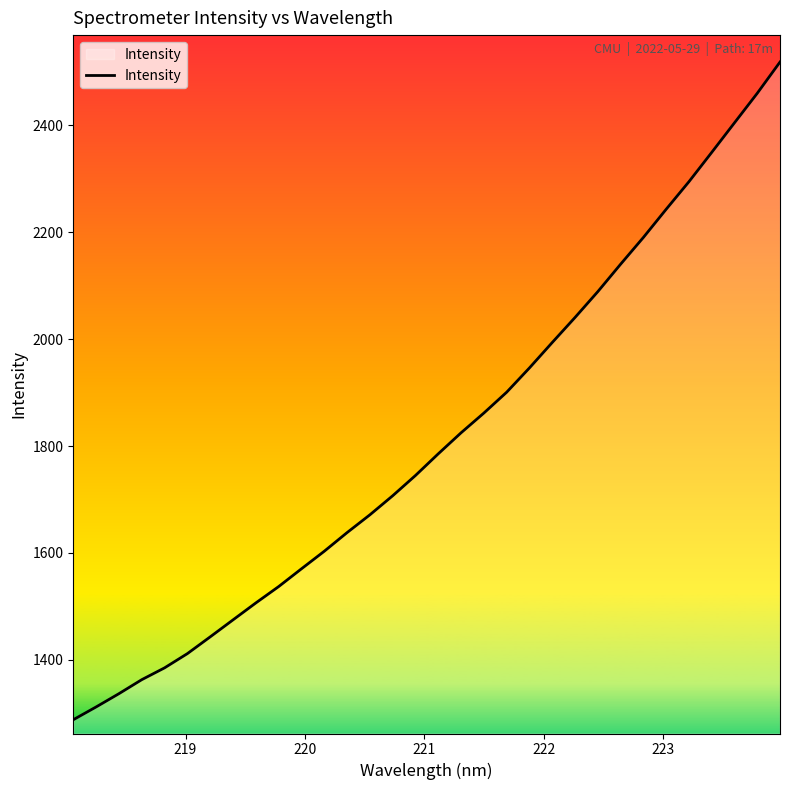

What is the smallest value displayed?

1287.8